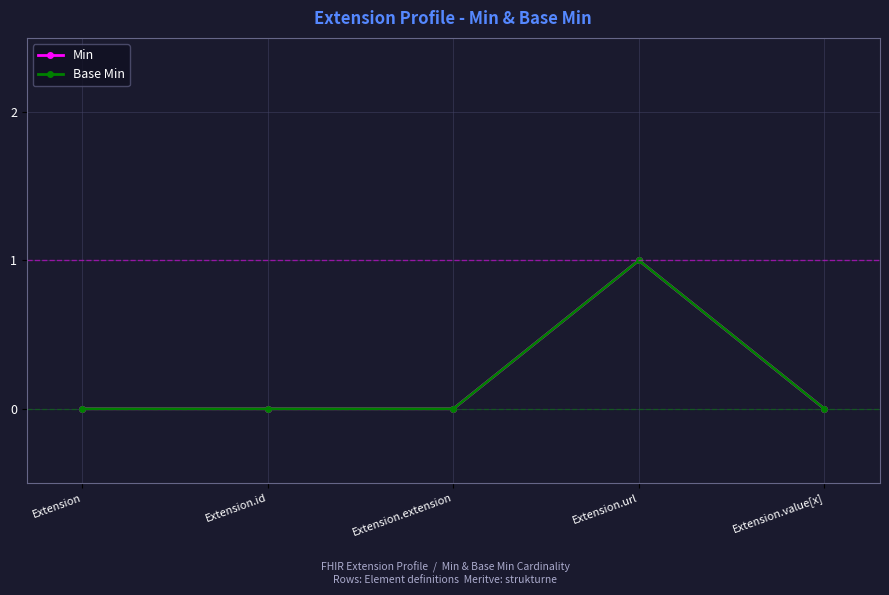

Which series has the largest total across all categories?

Min